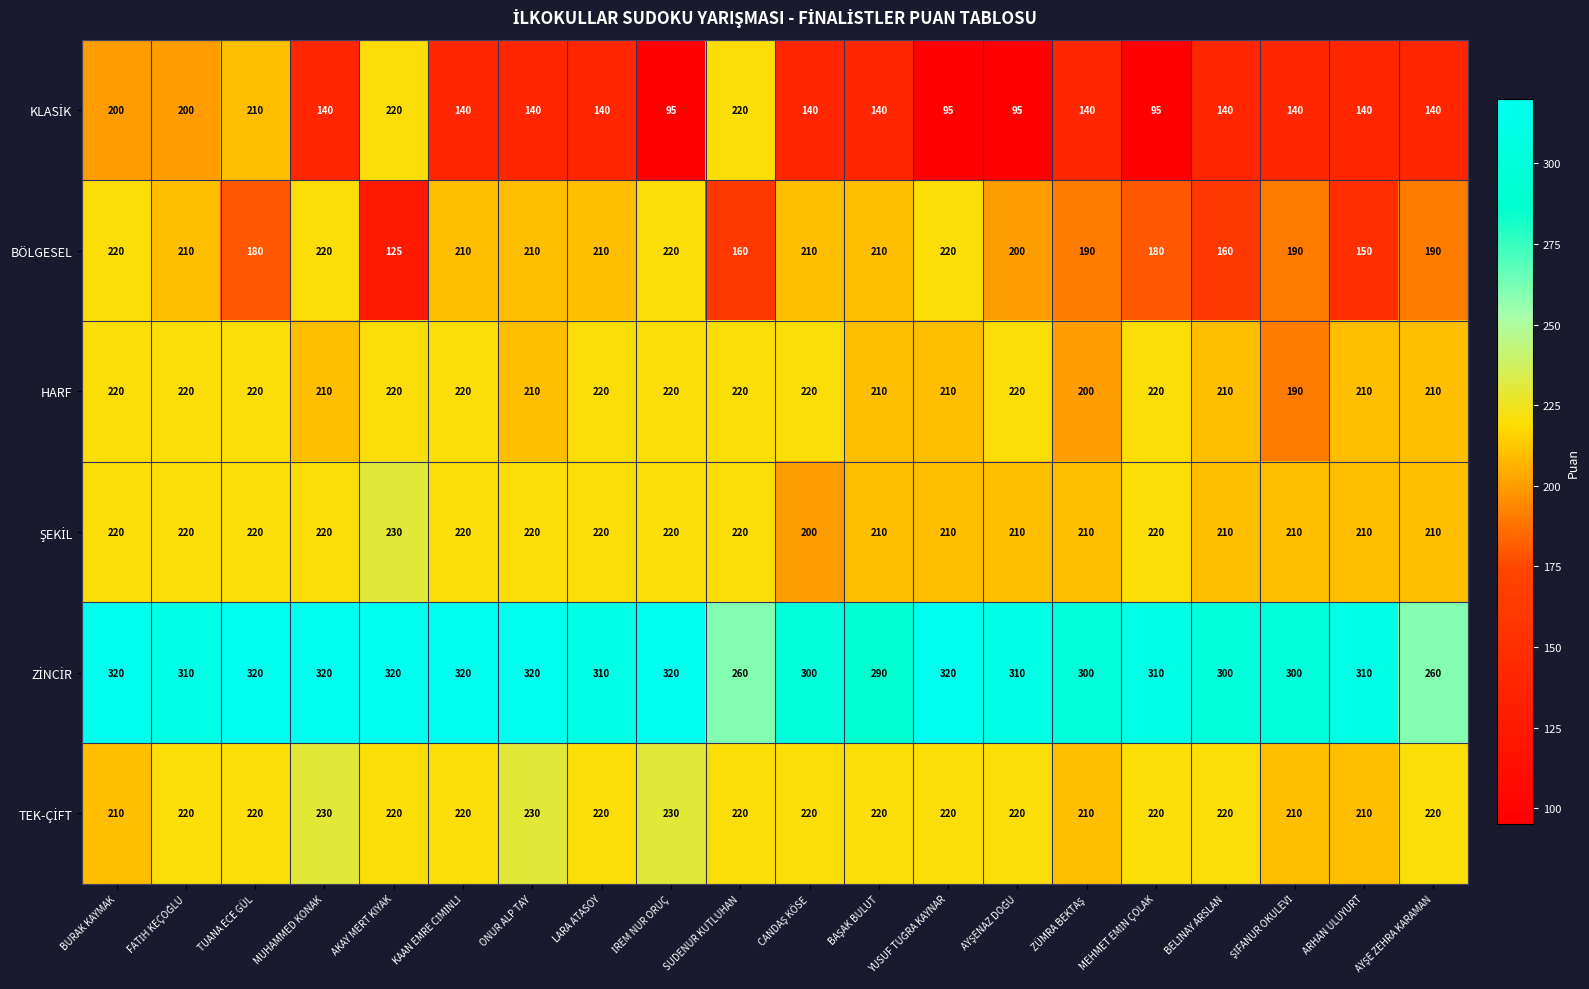

What is the sum of all BÖLGESEL values?

3865